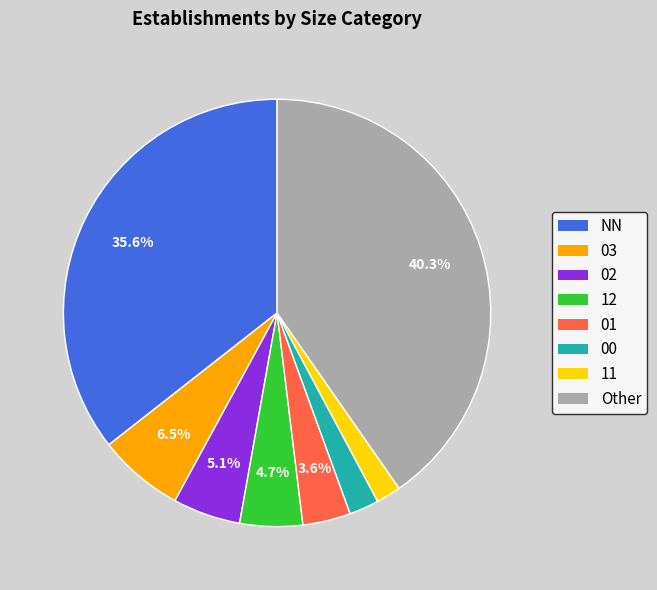

To the nearest percent, what portion does 12 represent?

5%